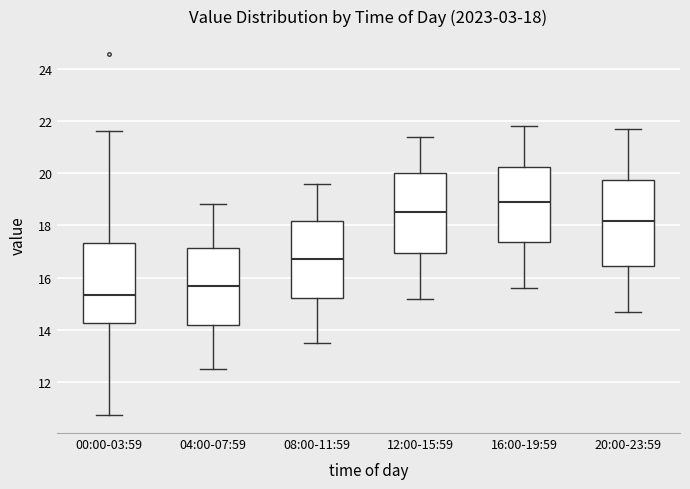

Which box is the tallest, from its lower edge to its upper edge?

20:00-23:59